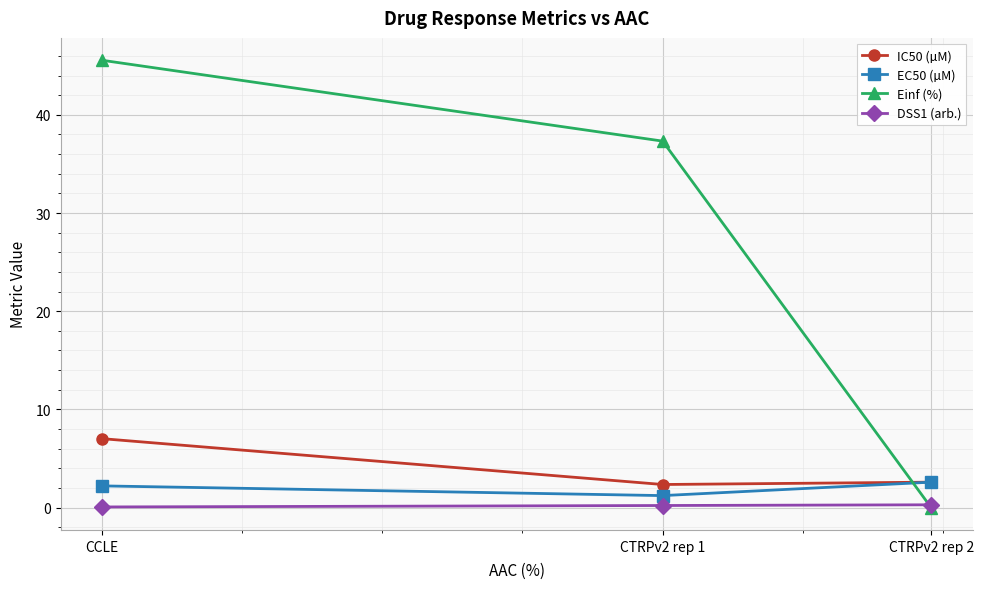

Read the EC50 (µM) value at CCLE.

2.2